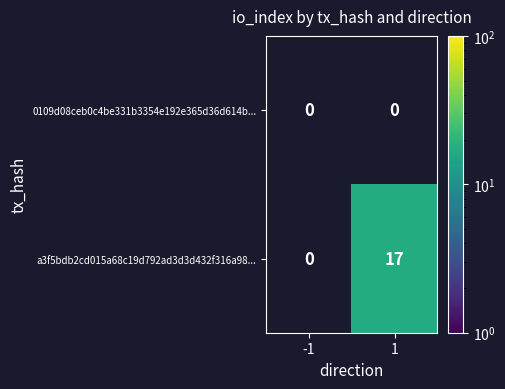

True or false: a3f5bdb2cd015a68c19d792ad3d3d432f316a98... has a value of 4 at 1.

False